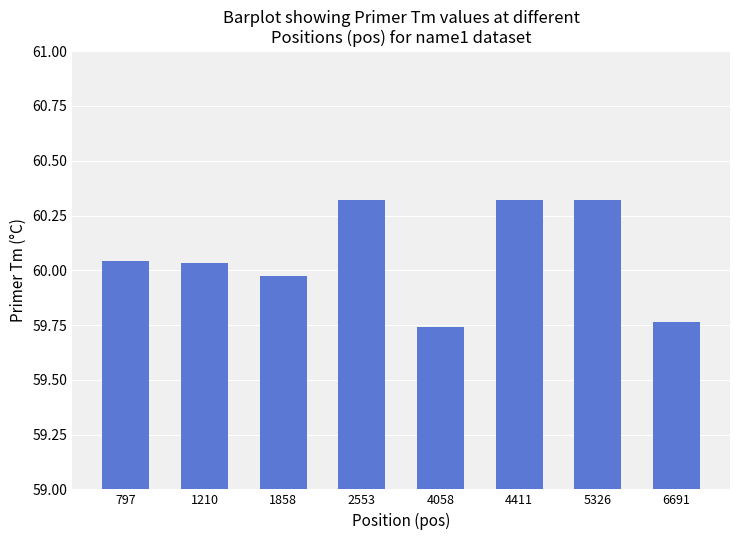

What is the average value?

60.1